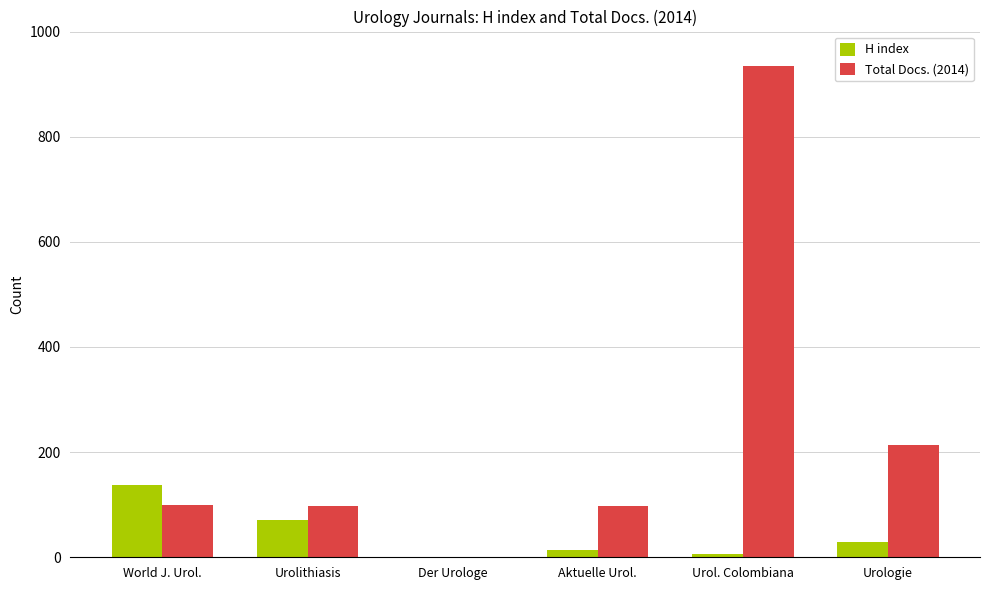

What is the maximum value for H index?

138